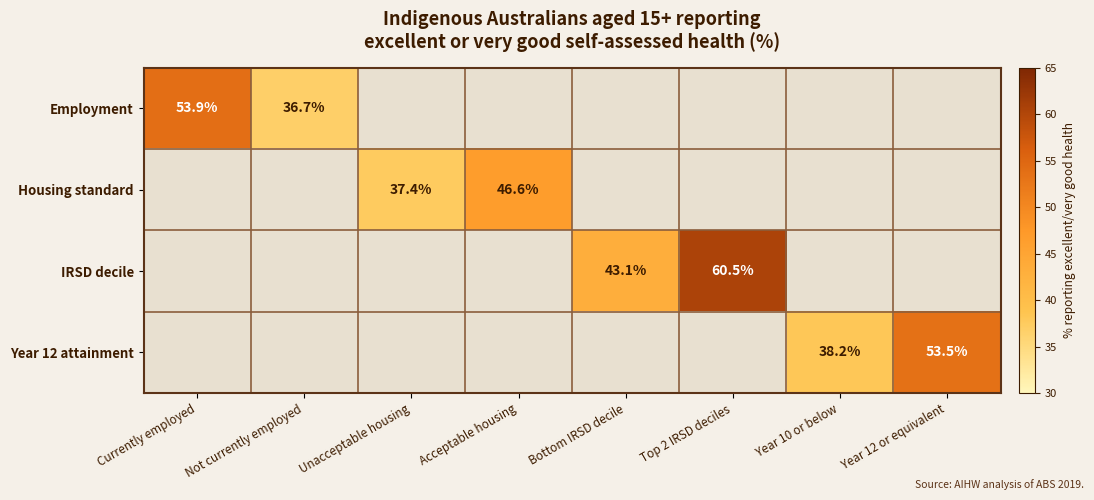

Between Year 10 or below and Unacceptable housing, which is larger?

Year 10 or below